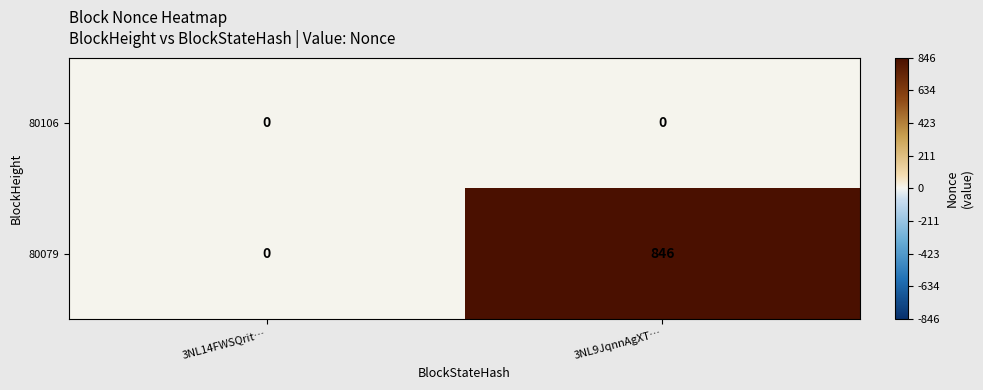

How many series are shown in this chart?

2